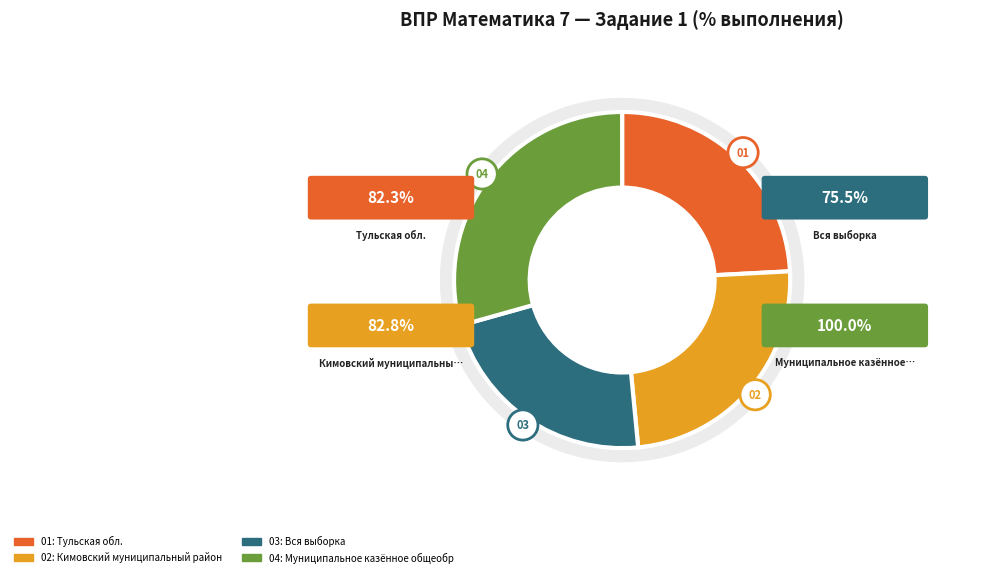

How many slices are in this pie chart?

4